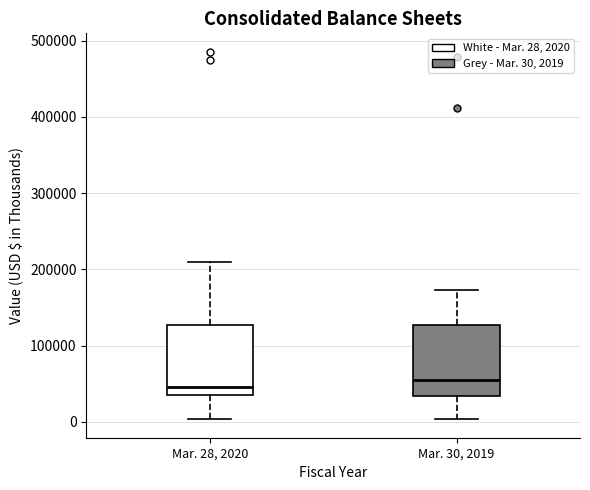

Reading left to right, transcribe this box plot: for each box, give where its median line is, the range the box spans, and where its two whiskers end, as read against the y-axis. The values are not printed on the chart, so give them approximately, as read against the axis.

Mar. 28, 2020: median 50000, box 30000 to 130000, whiskers 0 to 210000
Mar. 30, 2019: median 50000, box 30000 to 130000, whiskers 0 to 170000